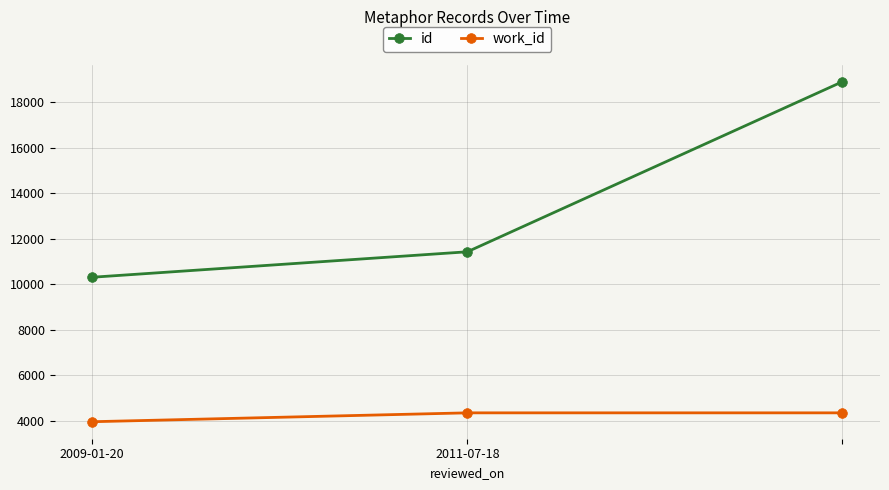

Which series has the widest spread of values?

id